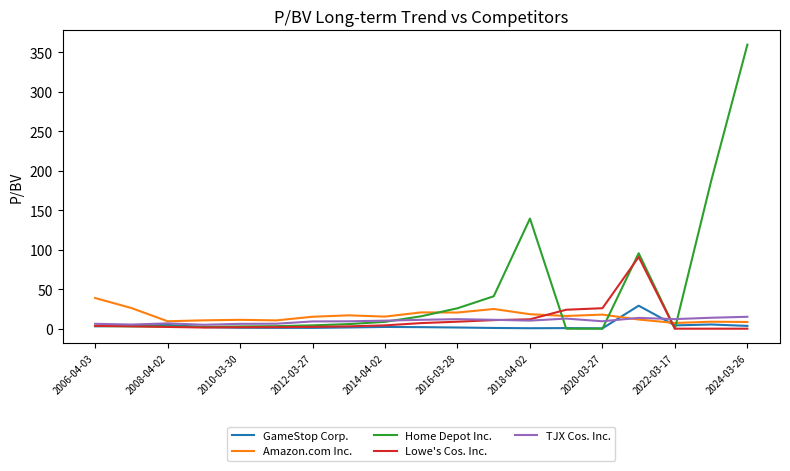

Which series has the largest total across all categories?

Home Depot Inc.